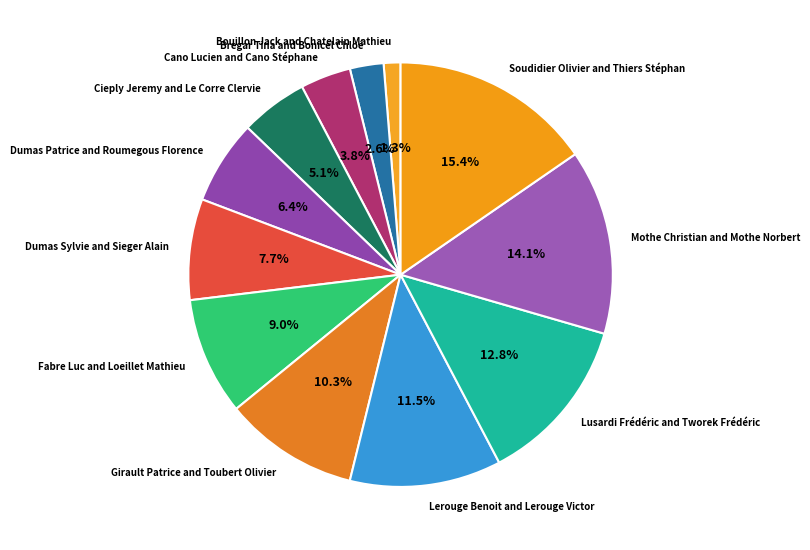

Approximately how many times larger is the value at Dumas Sylvie and Sieger Alain compared to Cano Lucien and Cano Stéphane?

2.0